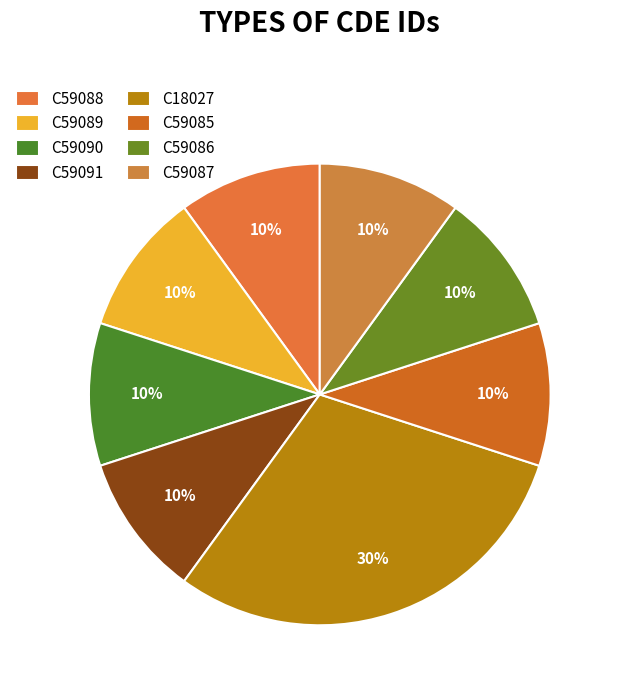

How many segments does this pie chart have?

8